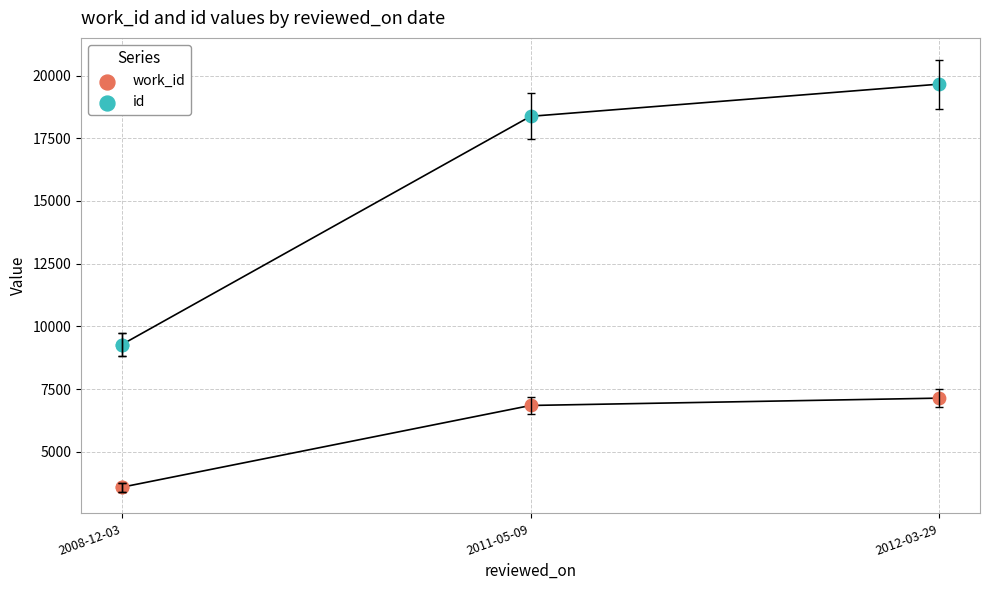

Which series reaches the minimum Y coordinate?

work_id